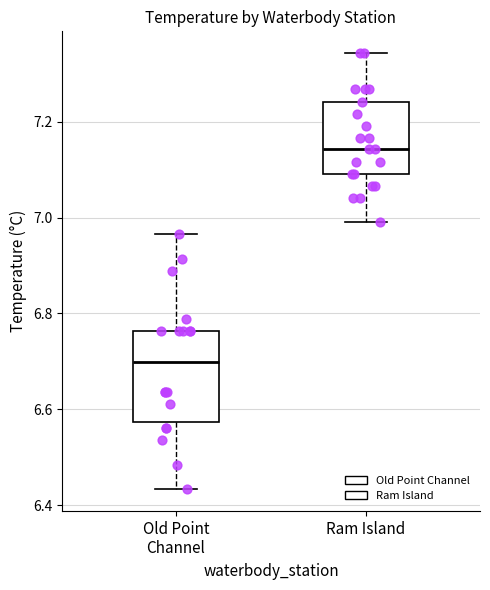

Comparing the boxes themselves (not the whiskers), which one is the tallest?

Old Point Channel